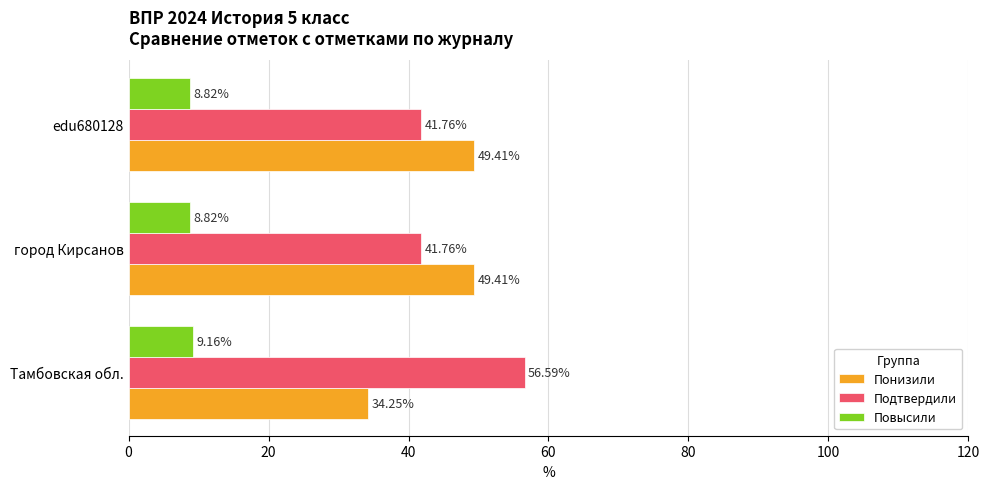

Rank the series at edu680128 from lowest to highest value.

Повысили, Подтвердили, Понизили